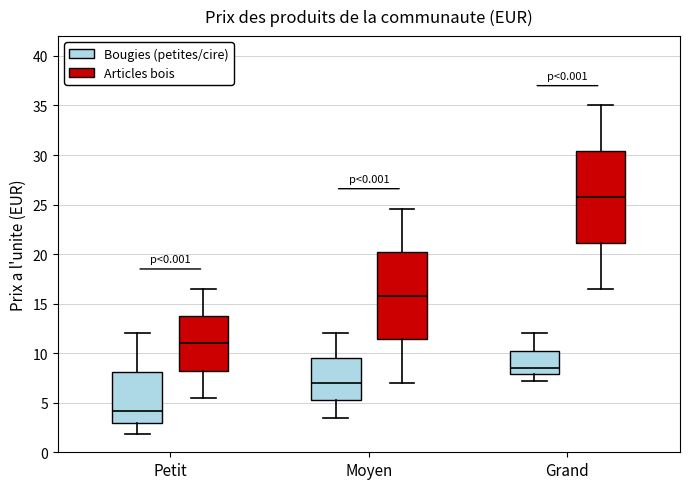

Reading left to right, read every box against the y-axis: the position of its median line, the range the box covers, and the ends of its whiskers. The values are not printed on the chart, so give them approximately, as read against the axis.

Petit (Bougies (petites/cire)): median 4.0, box 3.0 to 8.0, whiskers 2.0 to 12.0
Petit (Articles bois): median 11.0, box 8.5 to 14.0, whiskers 5.5 to 16.5
Moyen (Bougies (petites/cire)): median 7.0, box 5.5 to 9.5, whiskers 3.5 to 12.0
Moyen (Articles bois): median 16.0, box 11.5 to 20.0, whiskers 7.0 to 24.5
Grand (Bougies (petites/cire)): median 8.5, box 8.0 to 10.5, whiskers 7.0 to 12.0
Grand (Articles bois): median 26.0, box 21.0 to 30.5, whiskers 16.5 to 35.0